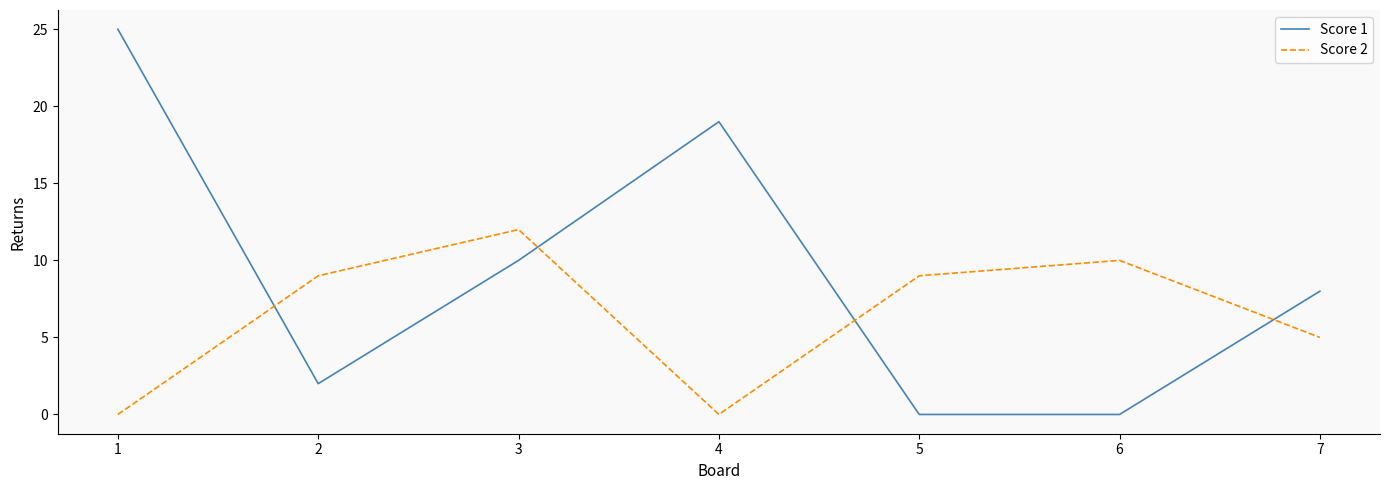

What is the maximum value shown in the chart?

25